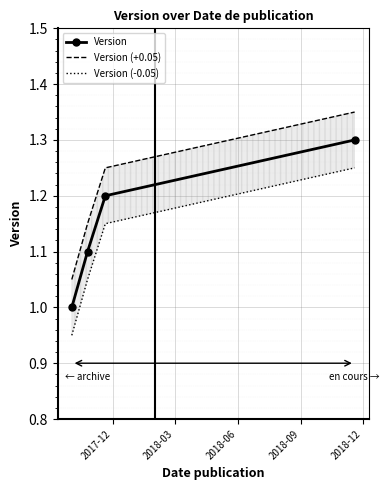

Which series has the largest range (max minus min)?

Version